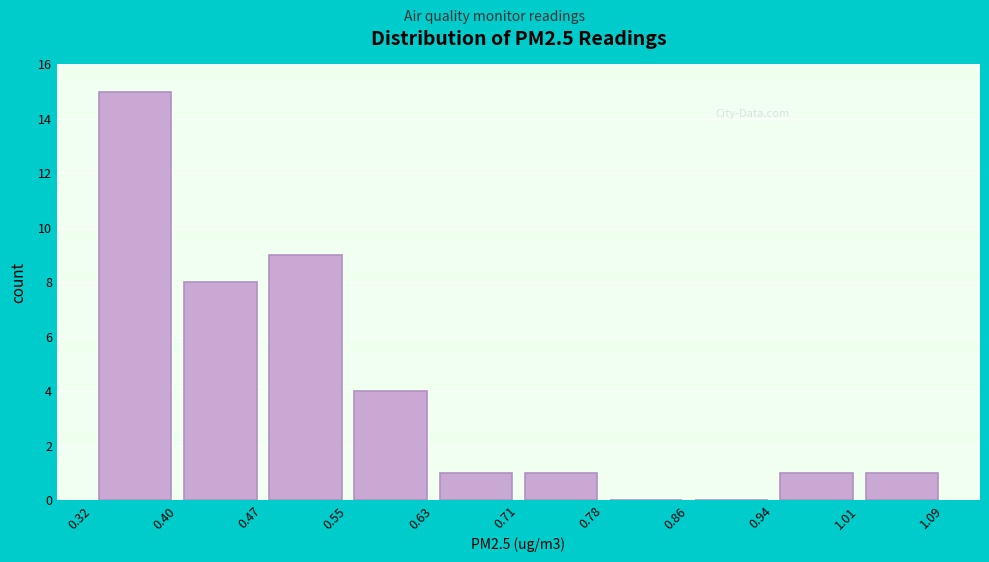

Reading left to right, list every bar in this chart as the range it spans on the x-axis followed by its height. The values are not printed on the chart, so give them approximately, as read against the axis.

0.32 to 0.40: 15
0.40 to 0.47: 8
0.47 to 0.55: 9
0.55 to 0.63: 4
0.63 to 0.71: 1
0.71 to 0.78: 1
0.78 to 0.86: 0
0.86 to 0.94: 0
0.94 to 1.01: 1
1.01 to 1.09: 1